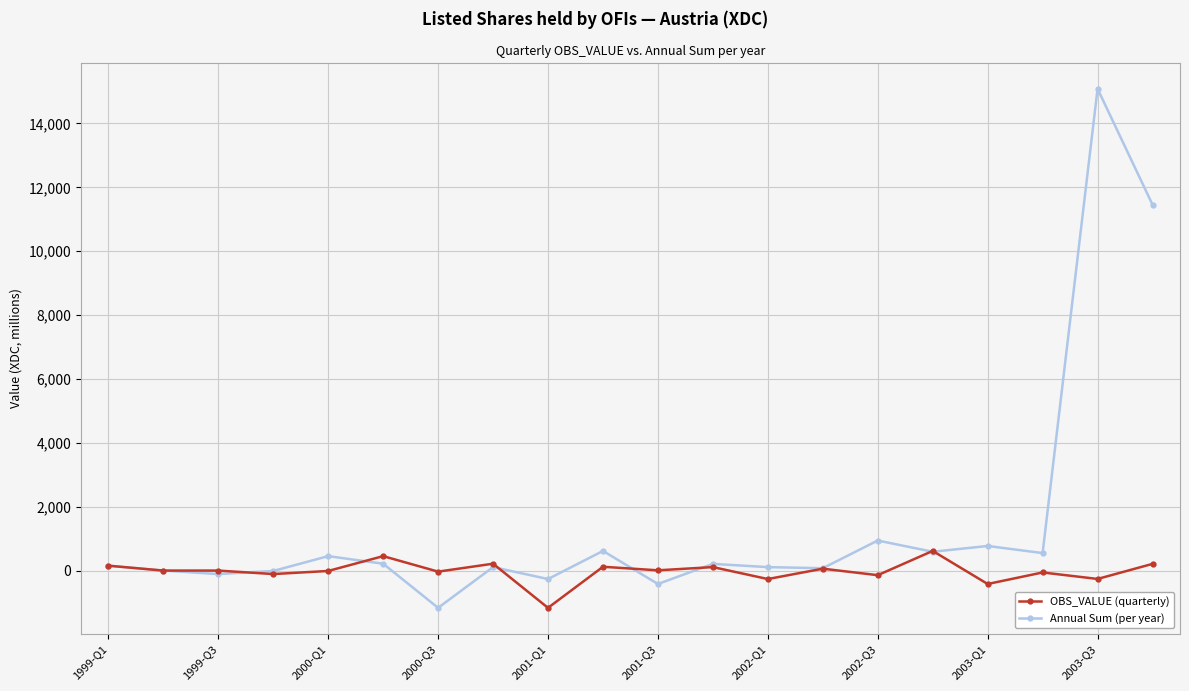

What is the sum of all OBS_VALUE (quarterly) values?

-531